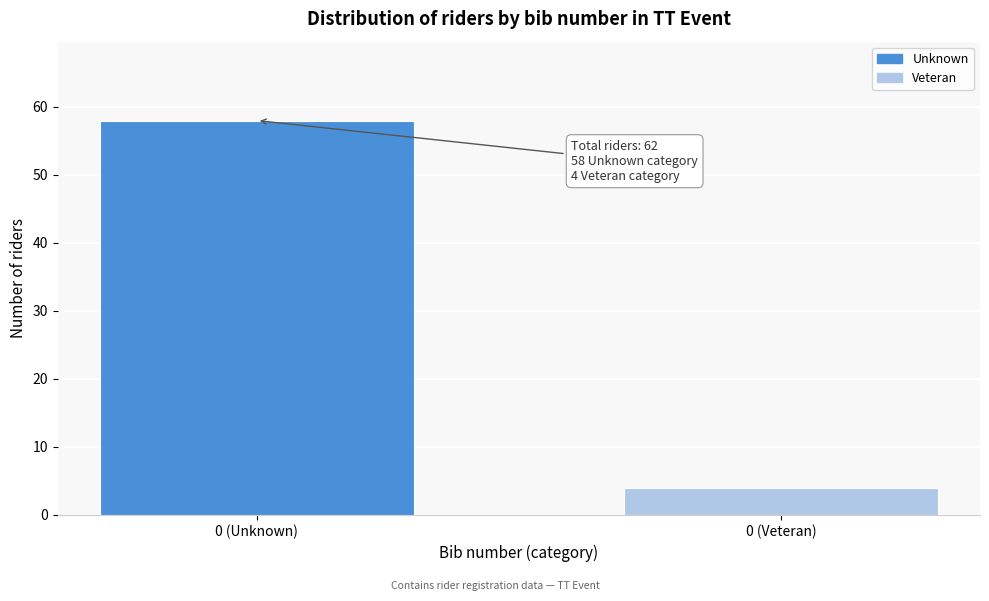

Reading left to right, what are all the values shown in this chart?

0 (Unknown)=58	0 (Veteran)=4